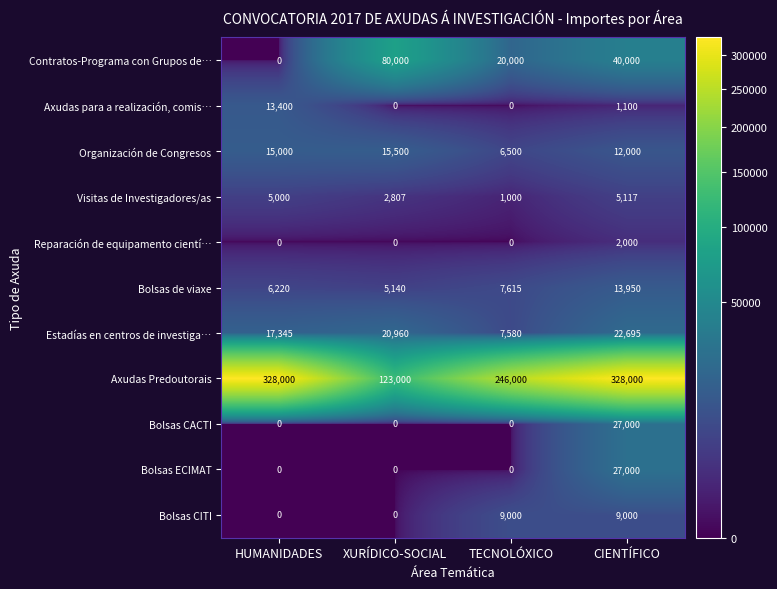

At which category is the sum across all series the highest?

CIENTÍFICO